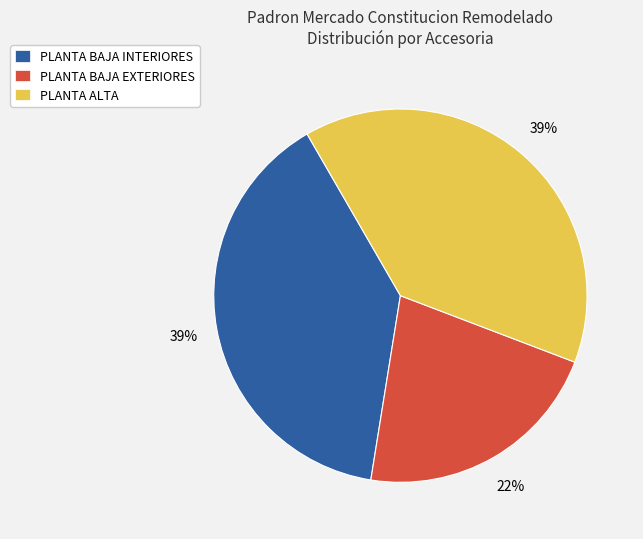

Which has a higher value, PLANTA BAJA INTERIORES or PLANTA BAJA EXTERIORES?

PLANTA BAJA INTERIORES